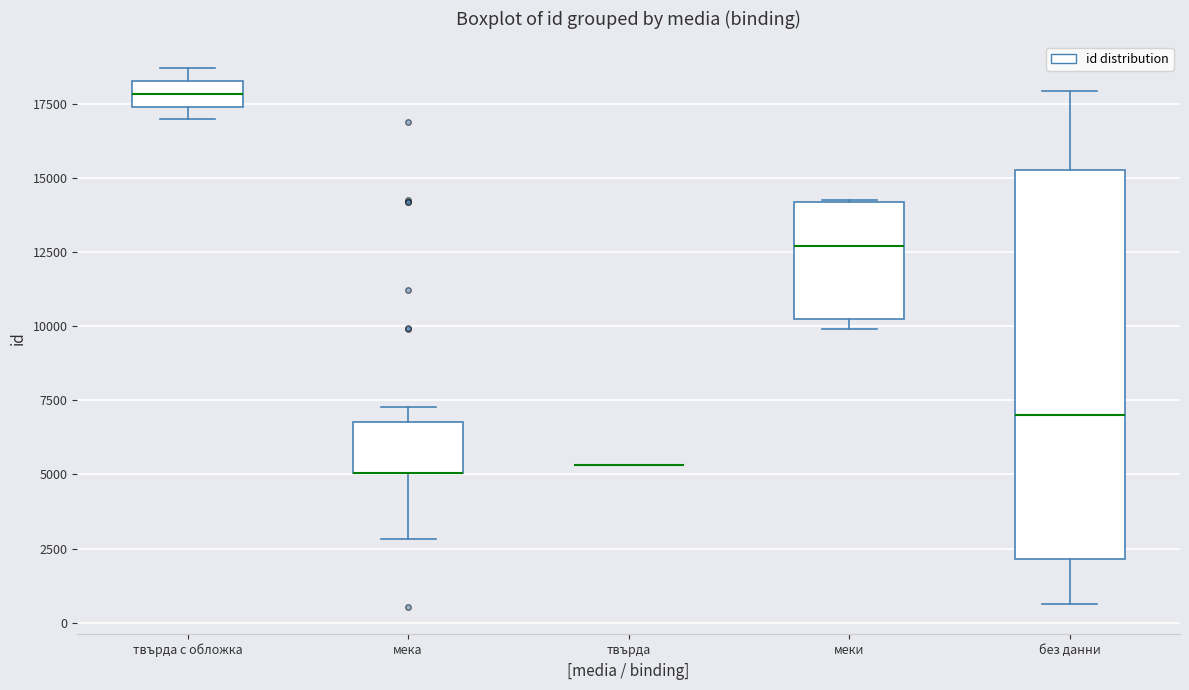

Reading left to right, transcribe this box plot: for each box, give where its median line is, the range the box spans, and where its two whiskers end, as read against the y-axis. The values are not printed on the chart, so give them approximately, as read against the axis.

твърда с обложка: median 18000, box 17500 to 18500, whiskers 17000 to 18500 (just above the box's upper edge)
мека: median 5000 (drawn on the box's lower edge), box 5000 to 7000, whiskers 3000 to 7500
твърда: box collapsed to a line at 5500, whiskers 5500 to 5500
меки: median 12500, box 10500 to 14000, whiskers 10000 to 14500
без данни: median 7000, box 2000 to 15500, whiskers 500 to 18000